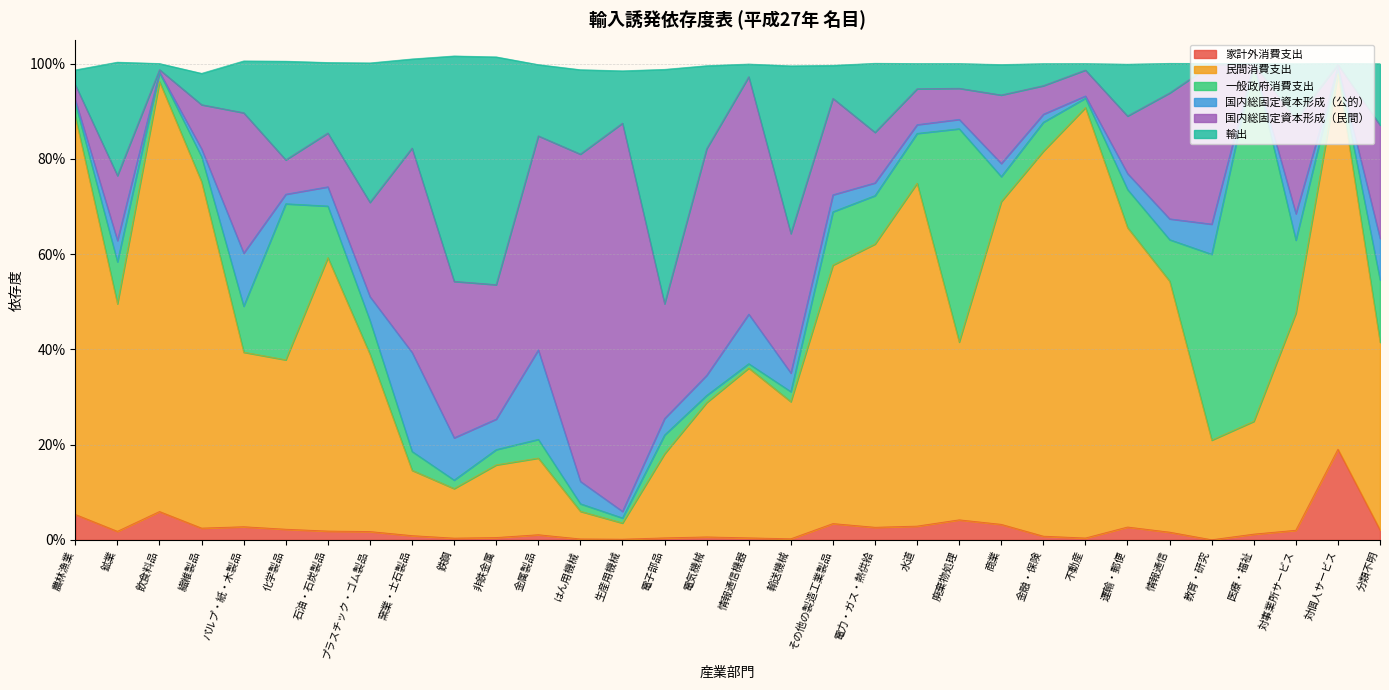

At which label is 民間消費支出 closest to 0?

生産用機械